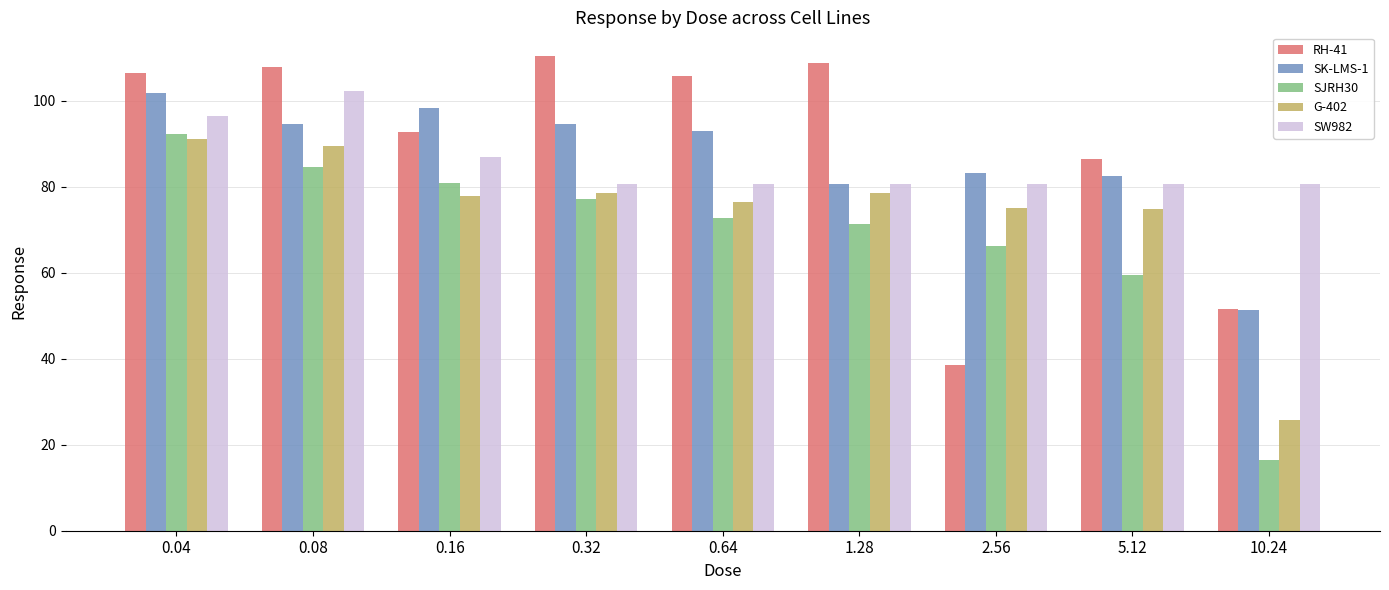

At 0.64, list the series in order from smallest to largest.

SJRH30, G-402, SW982, SK-LMS-1, RH-41